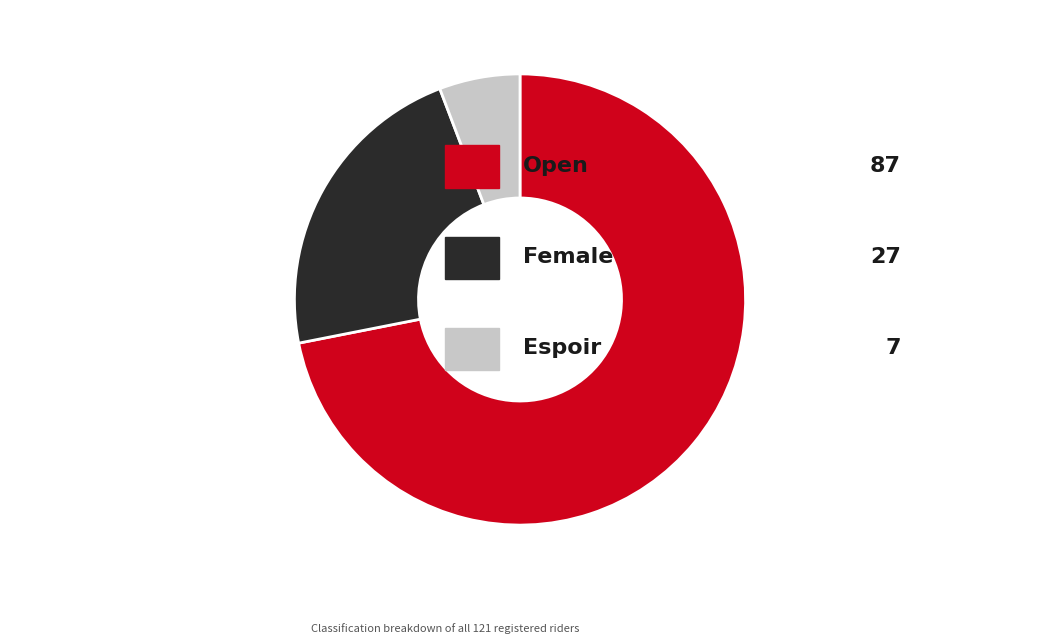

Does any single category account for the majority?

Yes